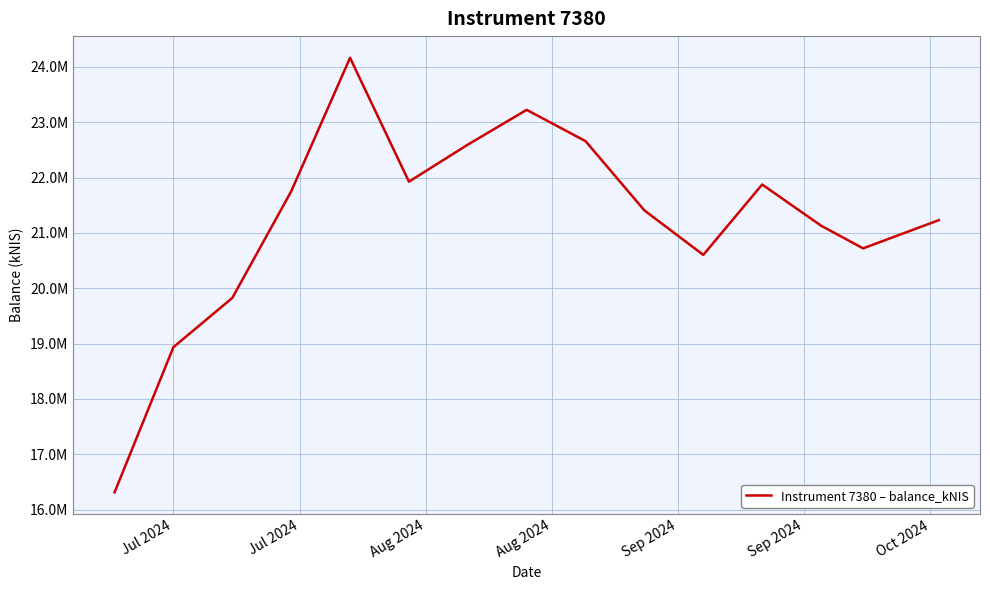

True or false: the data has more than 2 interior local peaks.

True